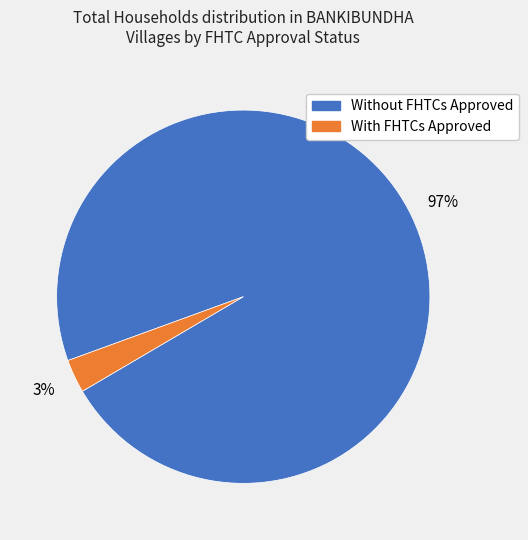

How many segments does this pie chart have?

2